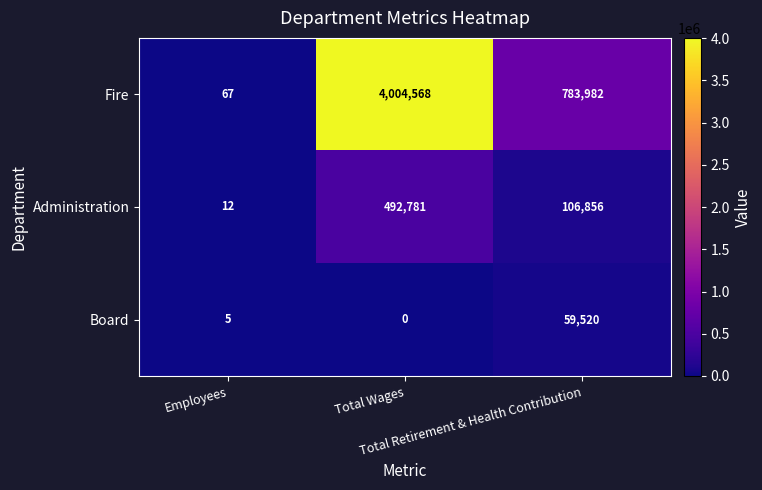

At Employees, list the series in order from smallest to largest.

Board, Administration, Fire